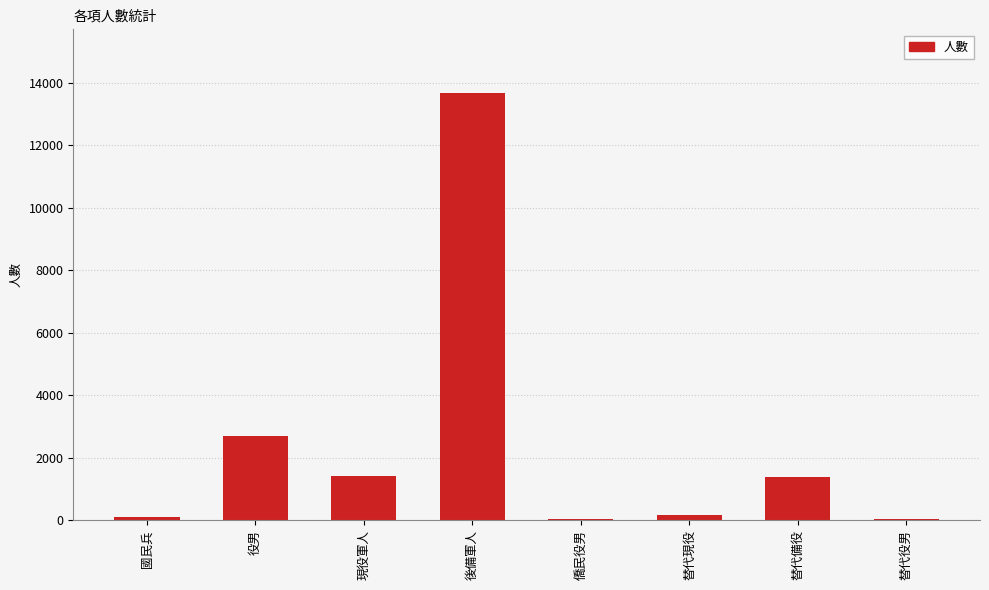

Where is the data nearest to the value 6846?

役男